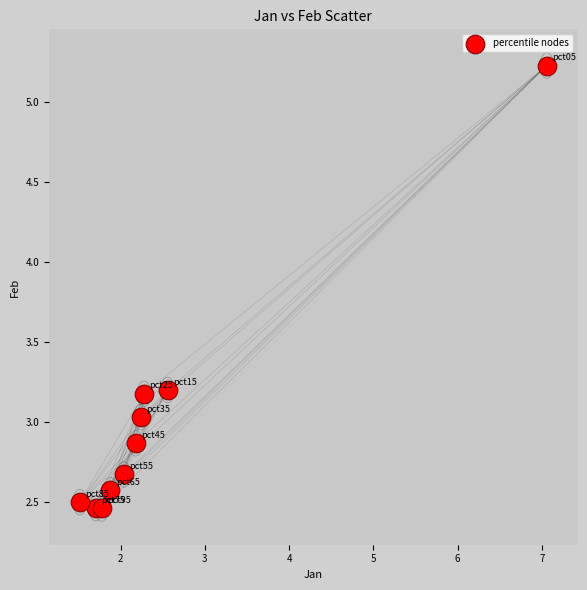

What is the average Y value?

3.0